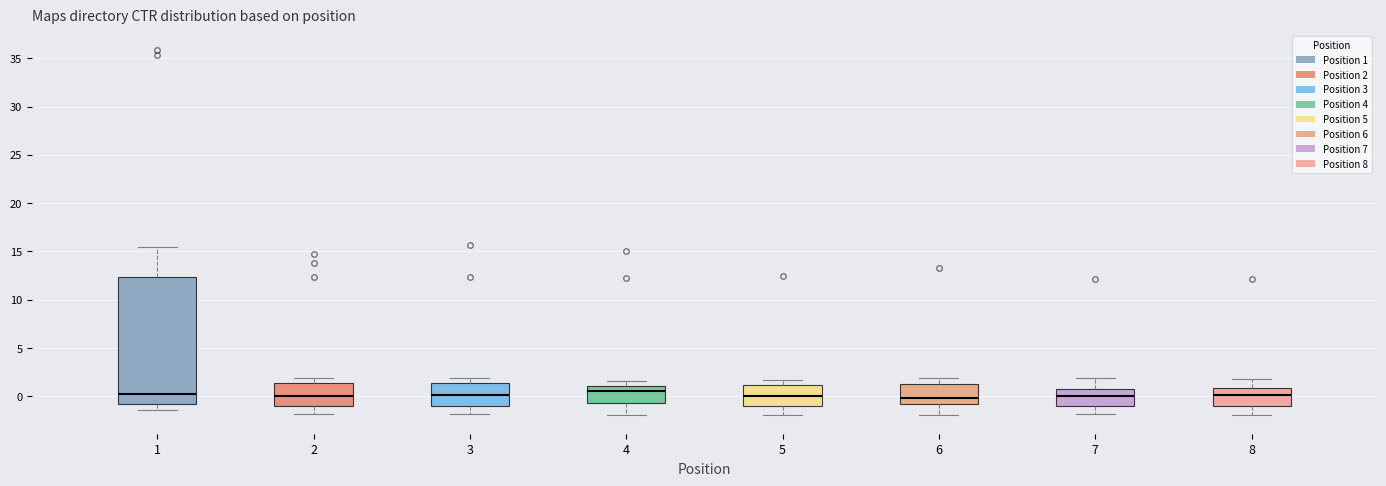

Reading left to right, read every box against the y-axis: the position of its median line, the range the box covers, and the ends of its whiskers. The values are not printed on the chart, so give them approximately, as read against the axis.

1: median 0.0, box -1.0 to 12.5, whiskers -1.5 to 15.5
2: median 0.0, box -1.0 to 1.5, whiskers -2.0 to 2.0
3: median 0.0, box -1.0 to 1.5, whiskers -2.0 to 2.0
4: median 0.5, box -0.5 to 1.0, whiskers -2.0 to 1.5
5: median 0.0, box -1.0 to 1.0, whiskers -2.0 to 1.5
6: median 0.0, box -1.0 to 1.5, whiskers -2.0 to 2.0
7: median 0.0, box -1.0 to 0.5, whiskers -2.0 to 2.0
8: median 0.0, box -1.0 to 1.0, whiskers -2.0 to 1.5